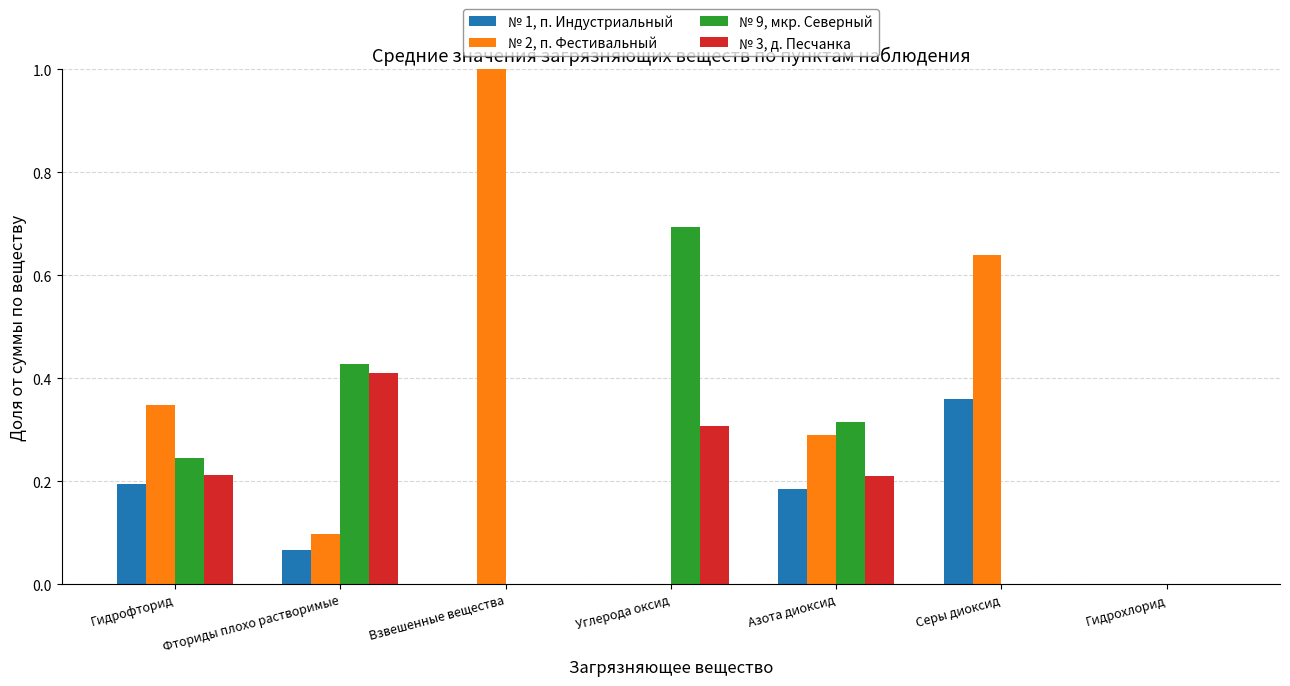

True or false: № 3, д. Песчанка has a value of 0.1 at Гидрофторид.

False